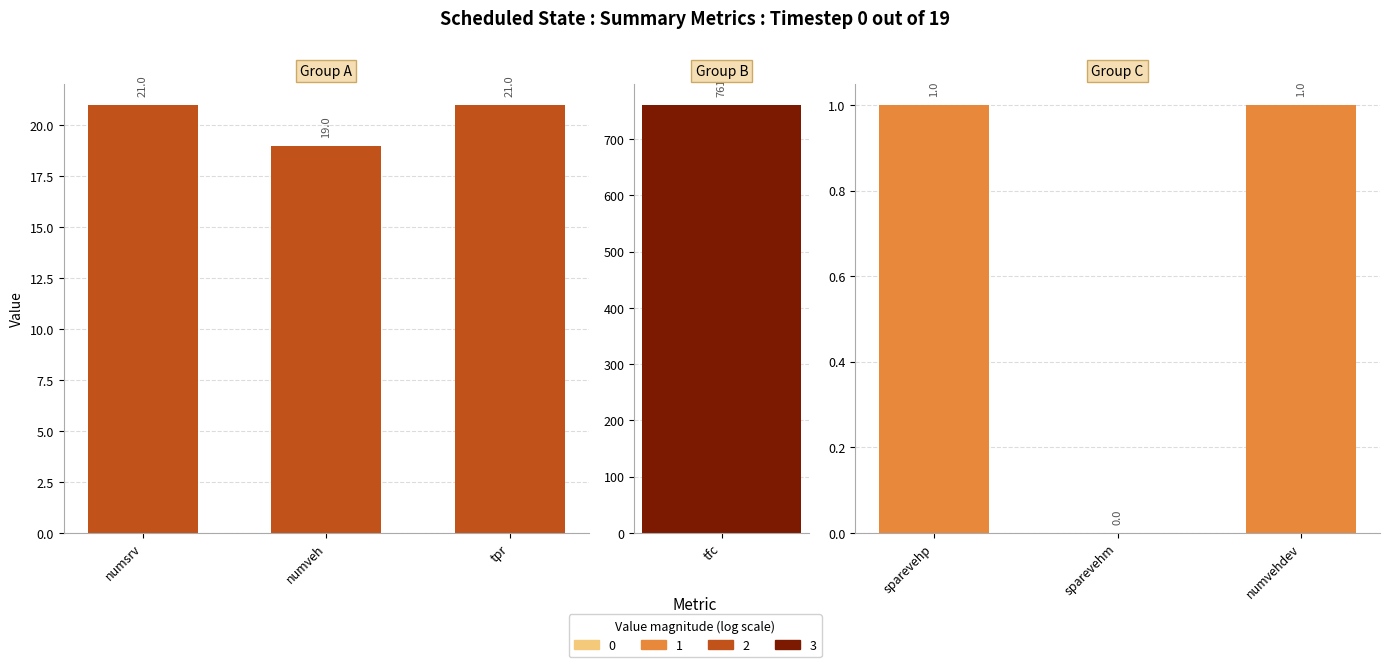

At which label does Group A reach its peak?

numsrv